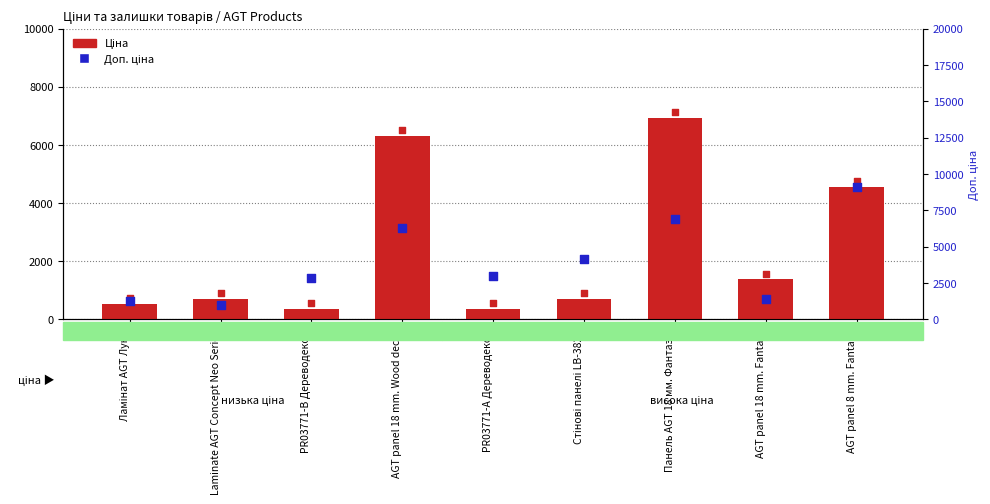

Which series has the largest Y range (max minus min)?

Доп. ціна